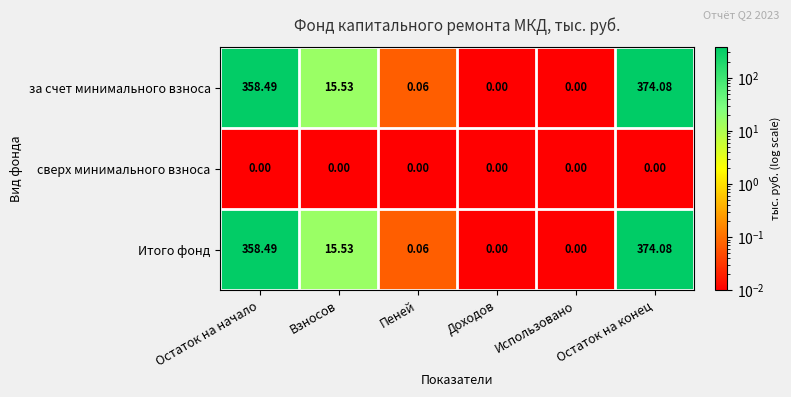

What is the total value across all series at Взносов?

31.1